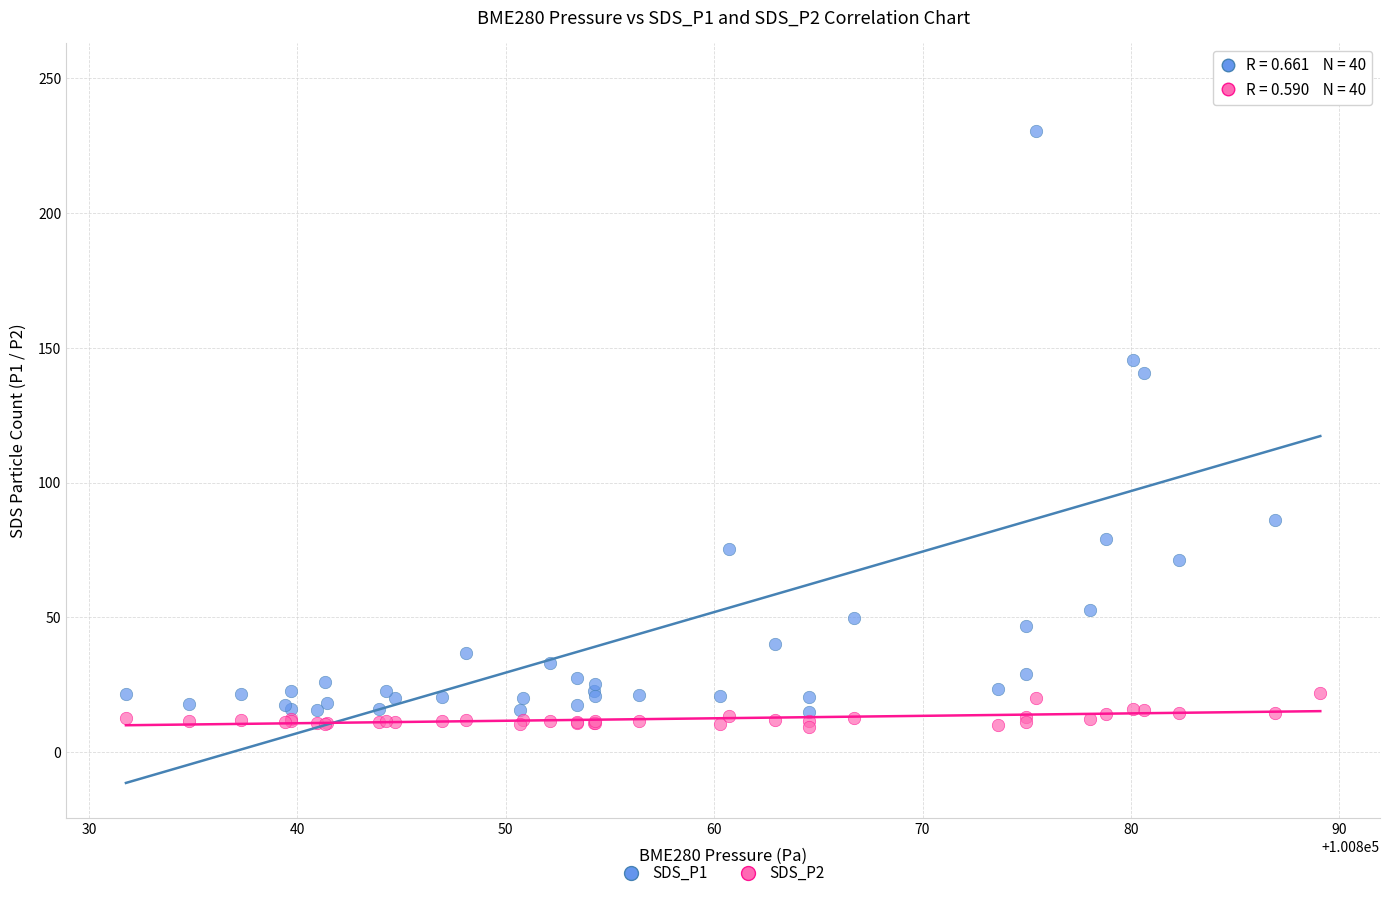

Which series has the widest spread of Y values?

SDS_P1